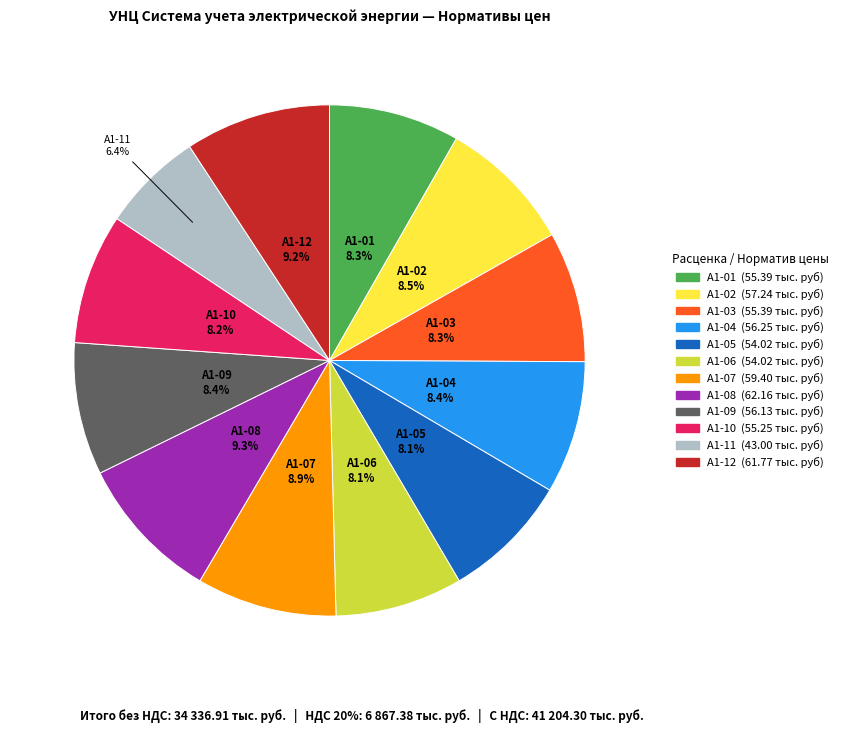

Which slice is the smallest?

А1-11